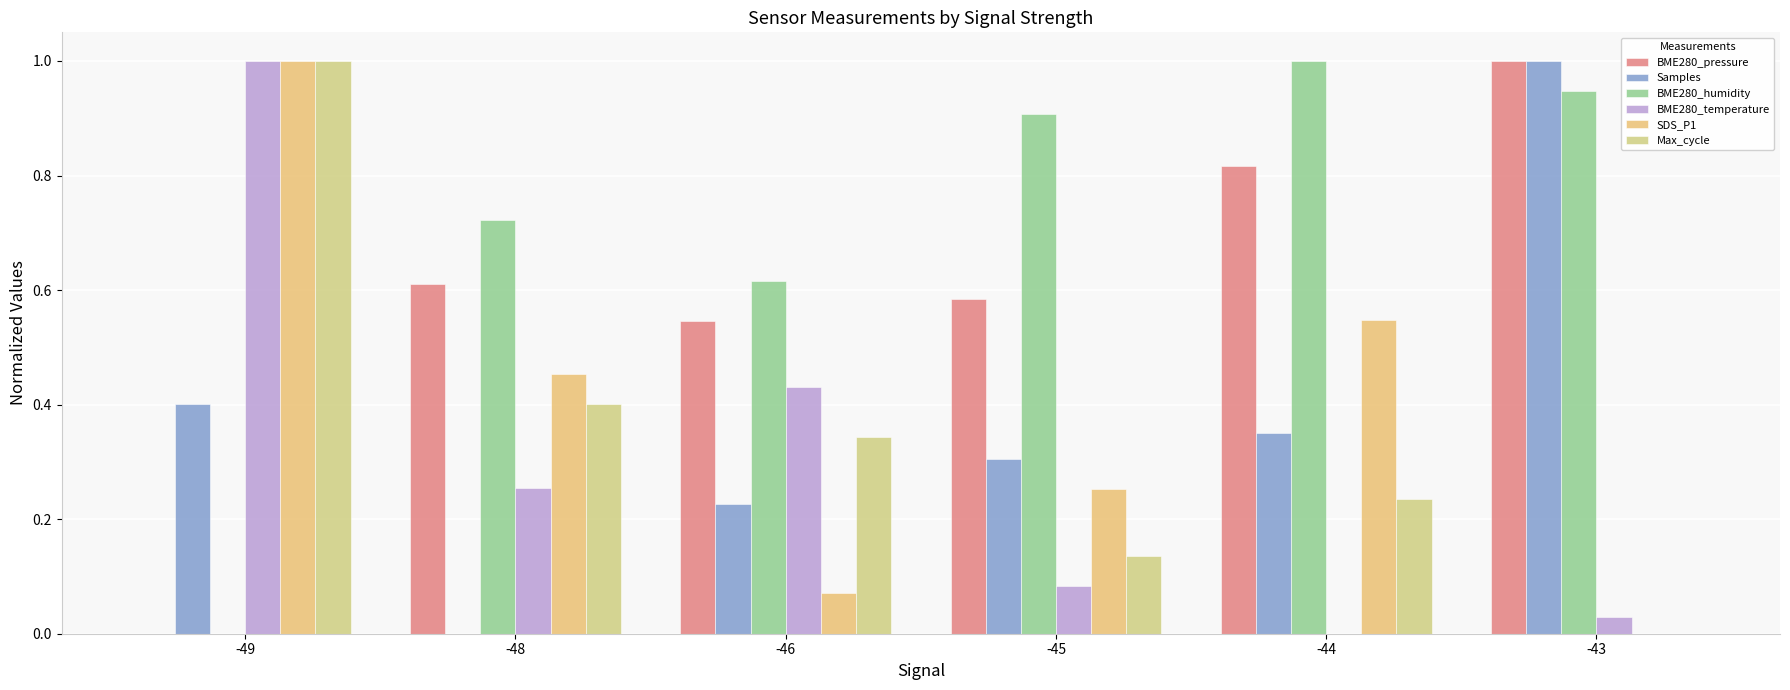

What is the sum of all Max_cycle values?

2.1